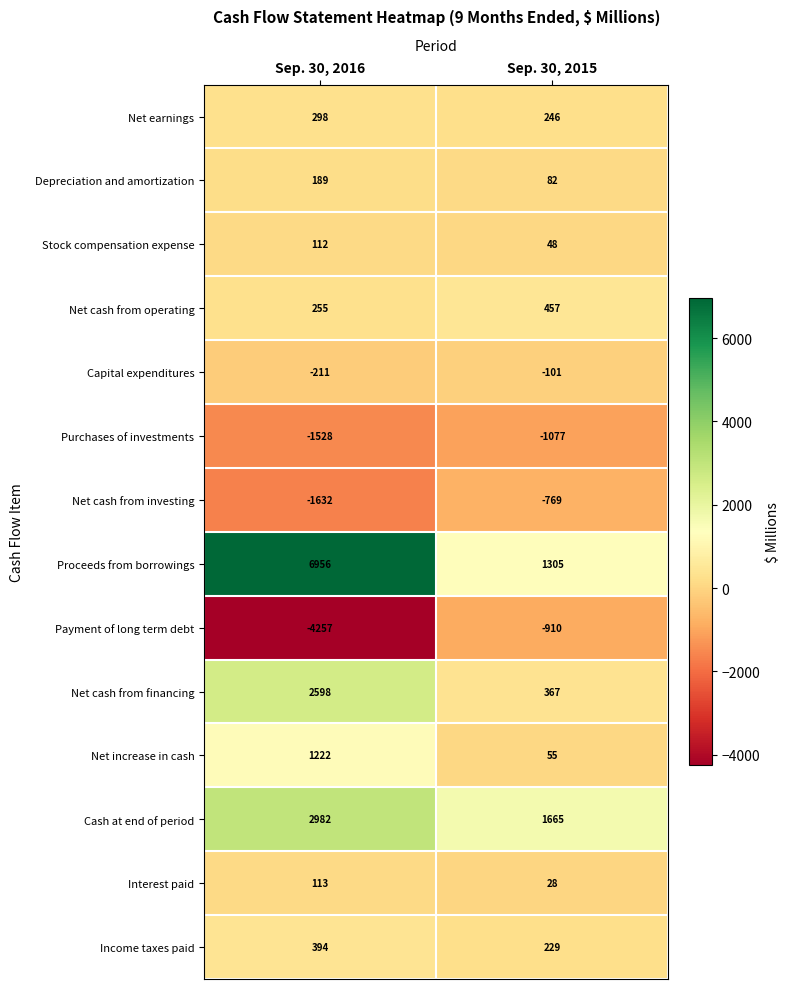

What is the average value of the Net cash from investing series?

-1200